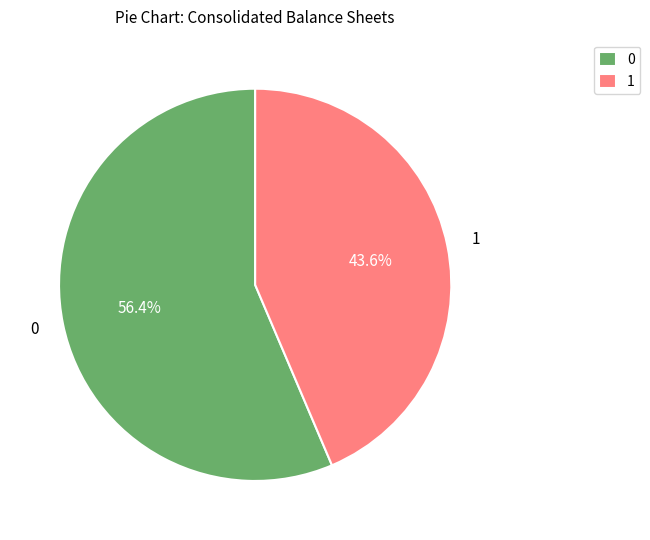

To the nearest percent, what is the difference between the largest and smallest slice percentages?

13%